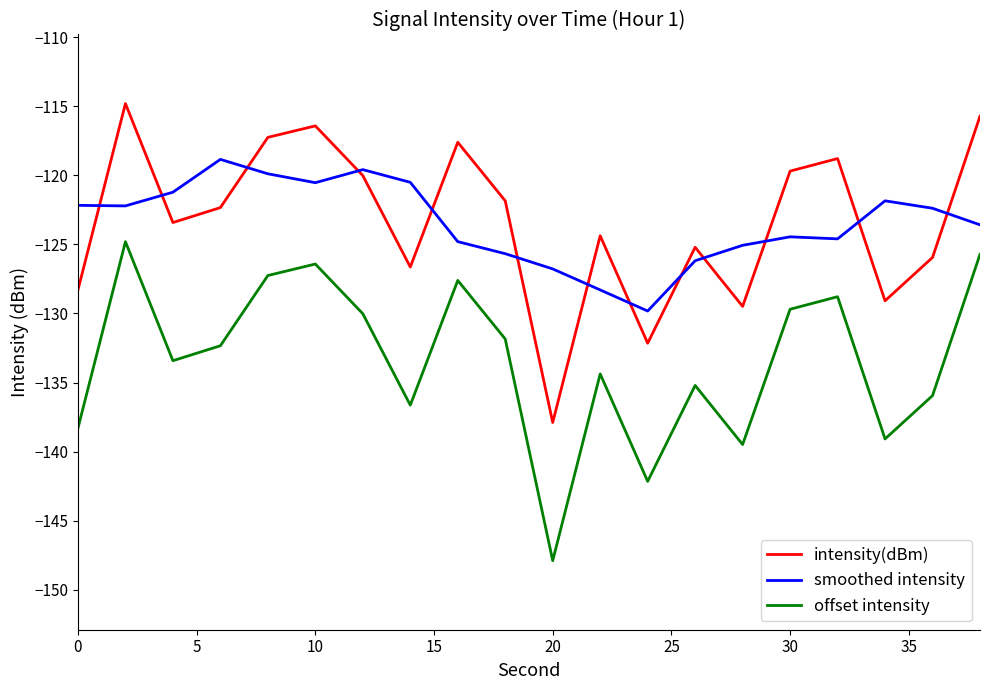

What is the lowest value of the smoothed intensity series?

-129.8